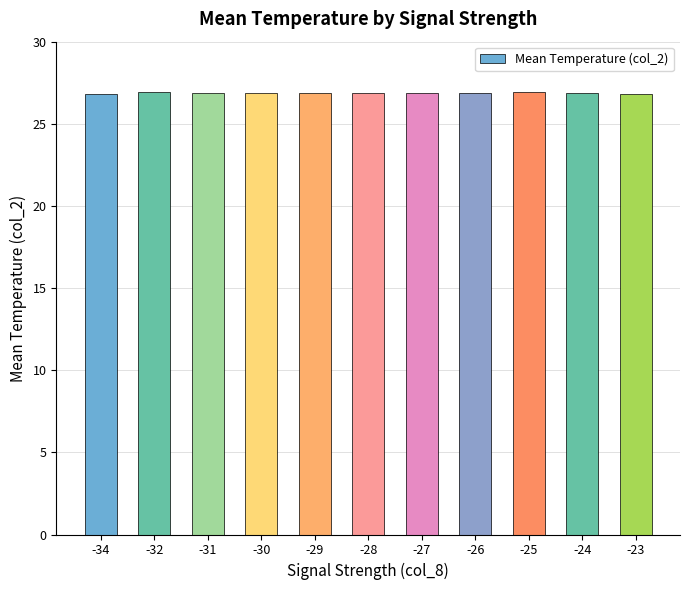

The chart shows a value of 43.1 at -23. True or false?

False